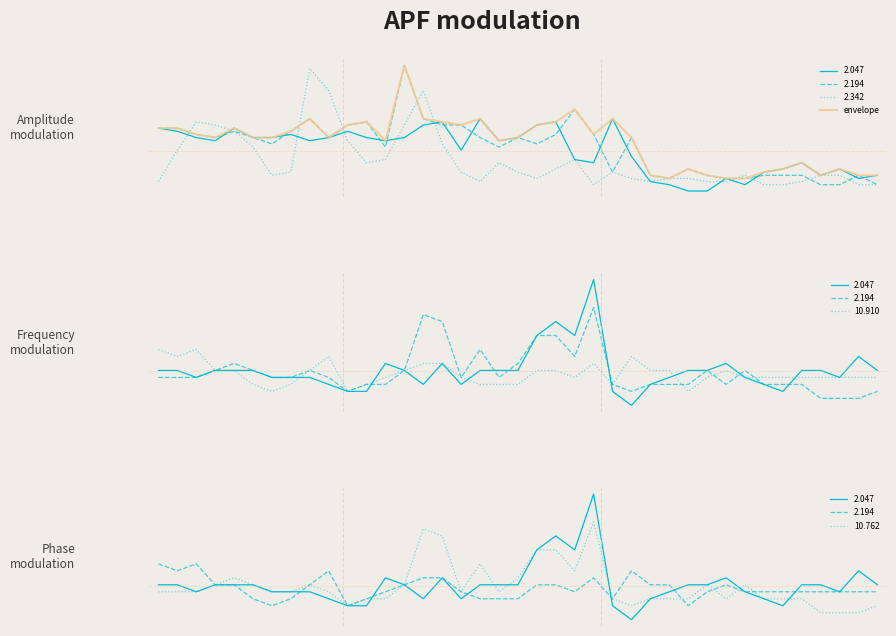

Is it true that the value at 19 is 0.9?

False